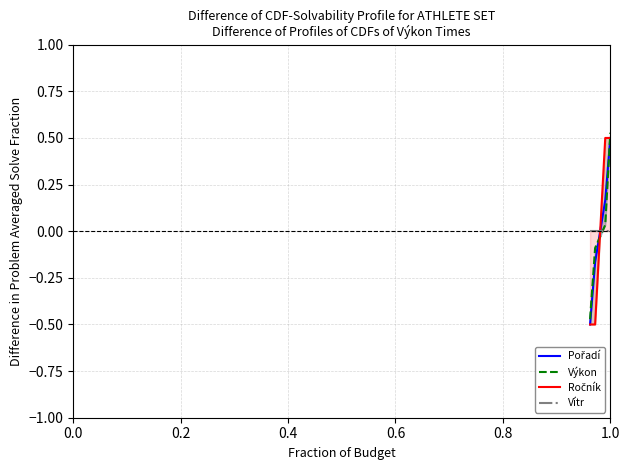

Reading left to right, what are all the values shown in this chart?

Pořadí: -0.5	-0.2	0.2	0.5
Výkon: -0.5	-0.1	0.0	0.5
Ročník: -0.5	-0.5	0.5	0.5
Vítr: 0.0	0.0	0.0	0.0